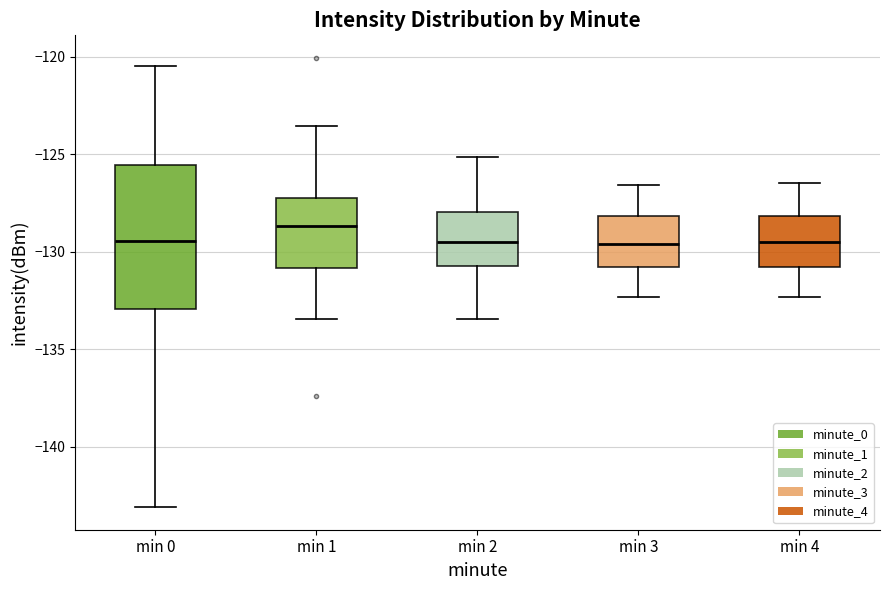

Reading left to right, transcribe this box plot: for each box, give where its median line is, the range the box spans, and where its two whiskers end, as read against the y-axis. The values are not printed on the chart, so give them approximately, as read against the axis.

min 0: median -129.5, box -133.0 to -125.5, whiskers -143.0 to -120.5
min 1: median -128.5, box -131.0 to -127.0, whiskers -133.5 to -123.5
min 2: median -129.5, box -131.0 to -128.0, whiskers -133.5 to -125.0
min 3: median -129.5, box -131.0 to -128.0, whiskers -132.5 to -126.5
min 4: median -129.5, box -131.0 to -128.0, whiskers -132.5 to -126.5